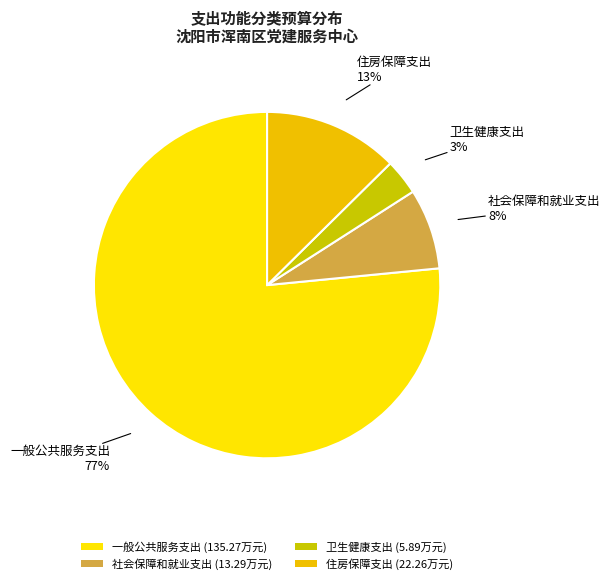

Which category has the biggest portion of the pie?

一般公共服务支出